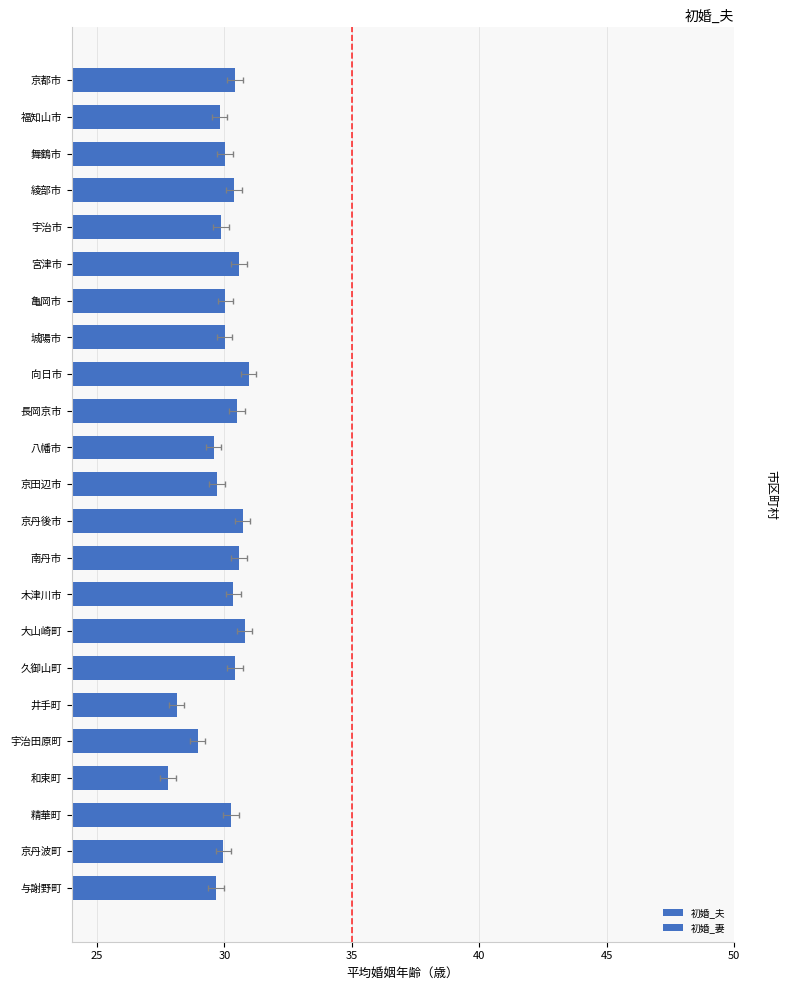

What is the sum of the 初婚_夫 values at 宇治市 and 亀岡市?

59.9